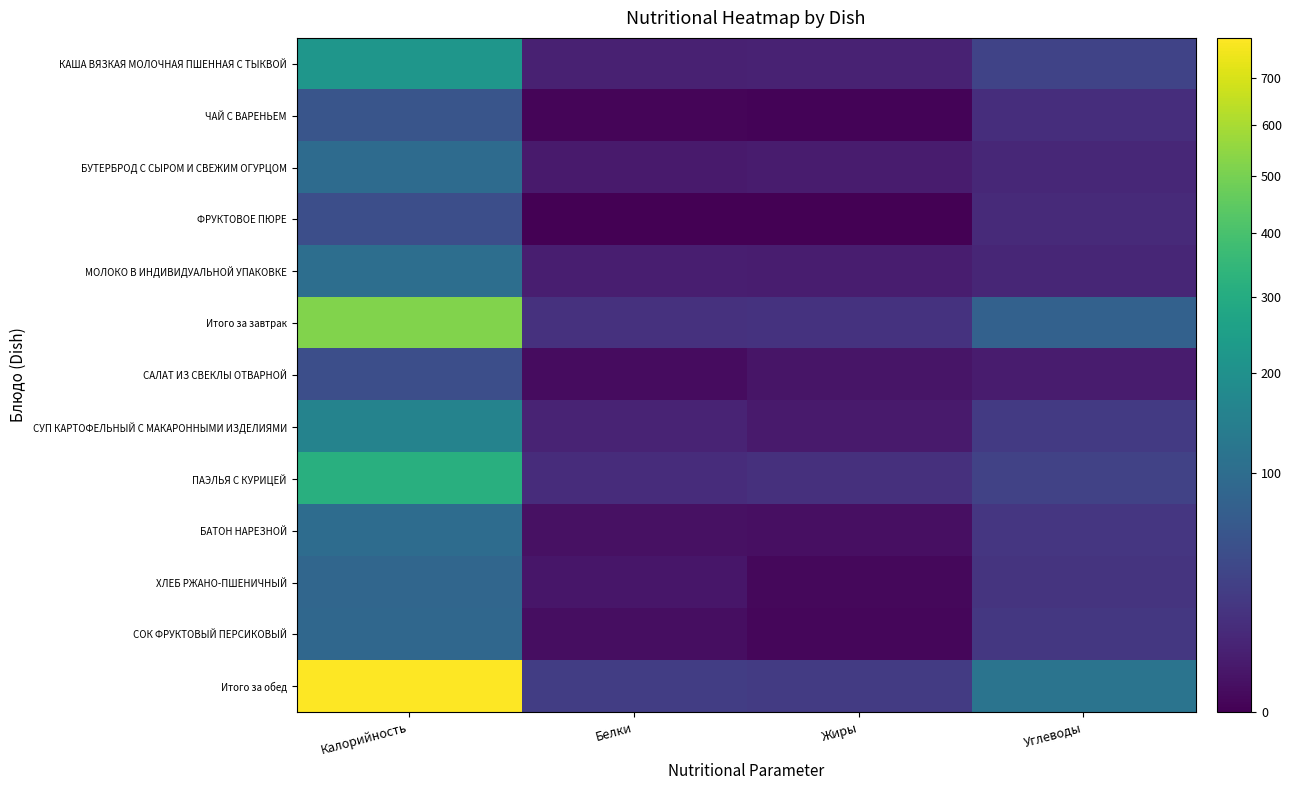

Reading left to right, list all the values displayed in this chart.

КАША ВЯЗКАЯ МОЛОЧНАЯ ПШЕННАЯ С ТЫКВОЙ: Калорийность=219.0	Белки=6.5	Жиры=7.2	Углеводы=32.1
ЧАЙ С ВАРЕНЬЕМ: Калорийность=55.5	Белки=0.2	Жиры=0.1	Углеводы=13.5
БУТЕРБРОД С СЫРОМ И СВЕЖИМ ОГУРЦОМ: Калорийность=96.1	Белки=4.1	Жиры=4.6	Углеводы=9.5
ФРУКТОВОЕ ПЮРЕ: Калорийность=45.0	Белки=0.0	Жиры=0.0	Углеводы=11.2
МОЛОКО В ИНДИВИДУАЛЬНОЙ УПАКОВКЕ: Калорийность=104.0	Белки=5.6	Жиры=4.9	Углеводы=9.3
Итого за завтрак: Калорийность=519.6	Белки=16.4	Жиры=16.9	Углеводы=75.7
САЛАТ ИЗ СВЕКЛЫ ОТВАРНОЙ: Калорийность=45.6	Белки=0.8	Жиры=2.7	Углеводы=4.6
СУП КАРТОФЕЛЬНЫЙ С МАКАРОННЫМИ ИЗДЕЛИЯМИ: Калорийность=159.4	Белки=7.6	Жиры=4.0	Углеводы=23.3
ПАЭЛЬЯ С КУРИЦЕЙ: Калорийность=314.8	Белки=12.5	Жиры=15.6	Углеводы=31.1
БАТОН НАРЕЗНОЙ: Калорийность=97.9	Белки=1.6	Жиры=1.4	Углеводы=19.5
ХЛЕБ РЖАНО-ПШЕНИЧНЫЙ: Калорийность=86.2	Белки=2.7	Жиры=0.3	Углеводы=18.1
СОК ФРУКТОВЫЙ ПЕРСИКОВЫЙ: Калорийность=88.2	Белки=1.0	Жиры=0.2	Углеводы=20.6
Итого за обед: Калорийность=792.1	Белки=26.3	Жиры=24.2	Углеводы=117.2